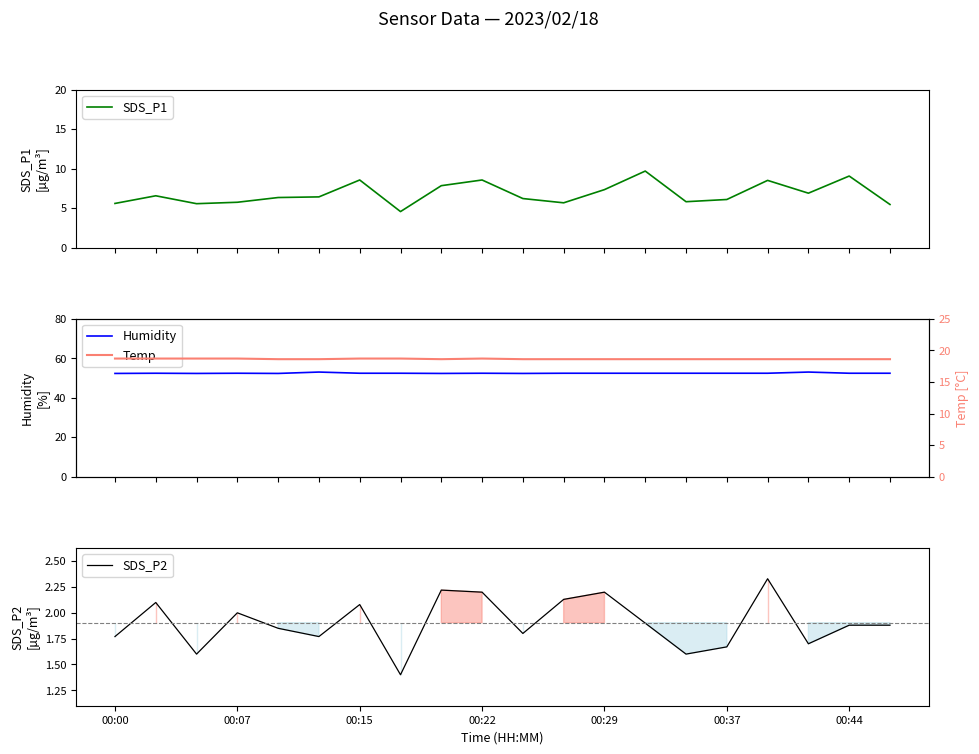

What are all the series names shown in the legend?

SDS_P1, Humidity, SDS_P2, Temp